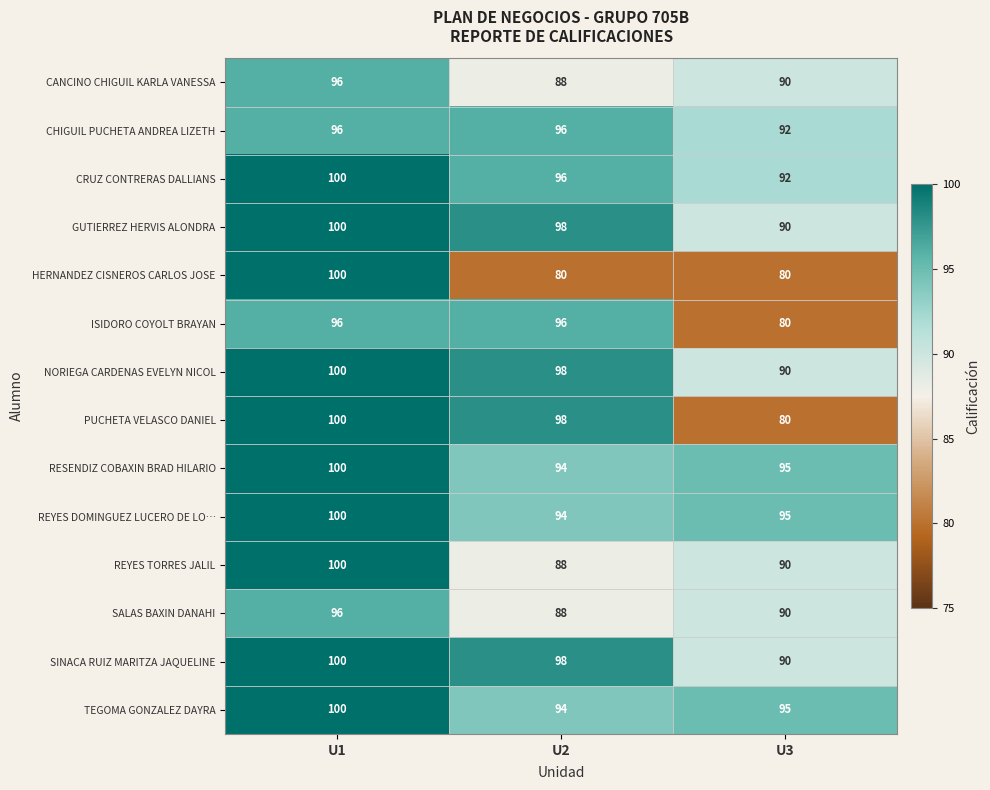

What is the maximum value for SINACA RUIZ MARITZA JAQUELINE?

100